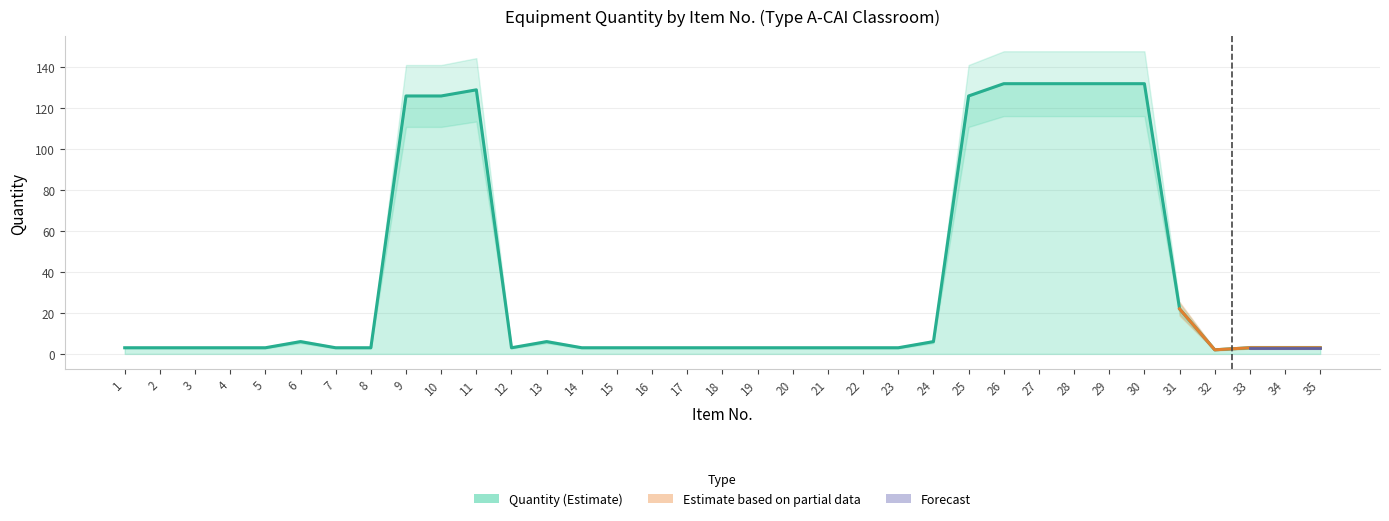

Which category has the lowest value across all series?

32